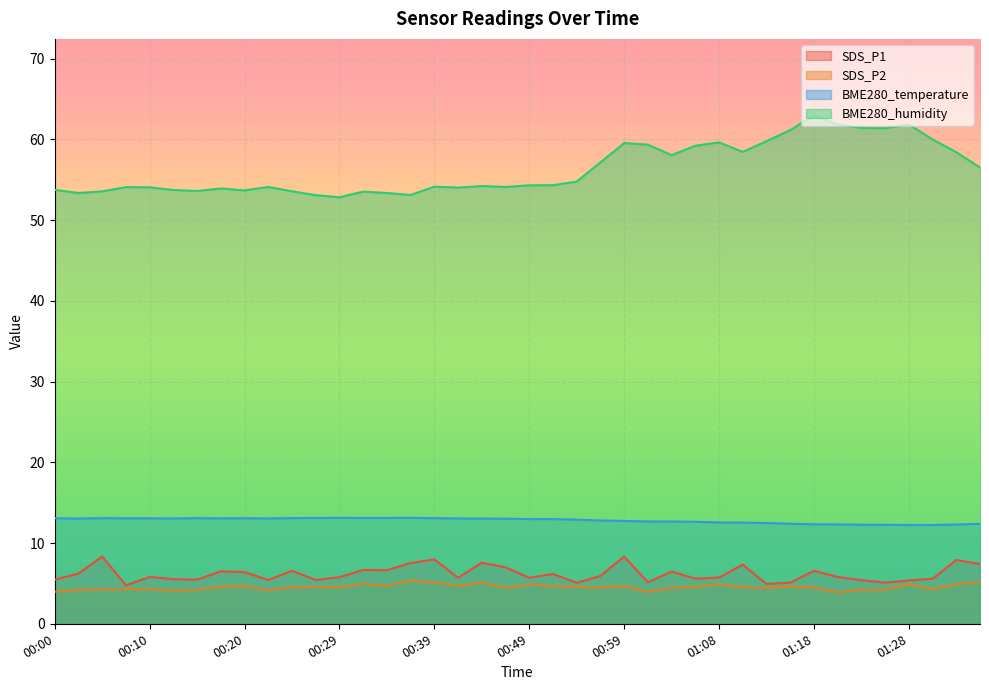

At which label is BME280_humidity closest to 57?

00:56